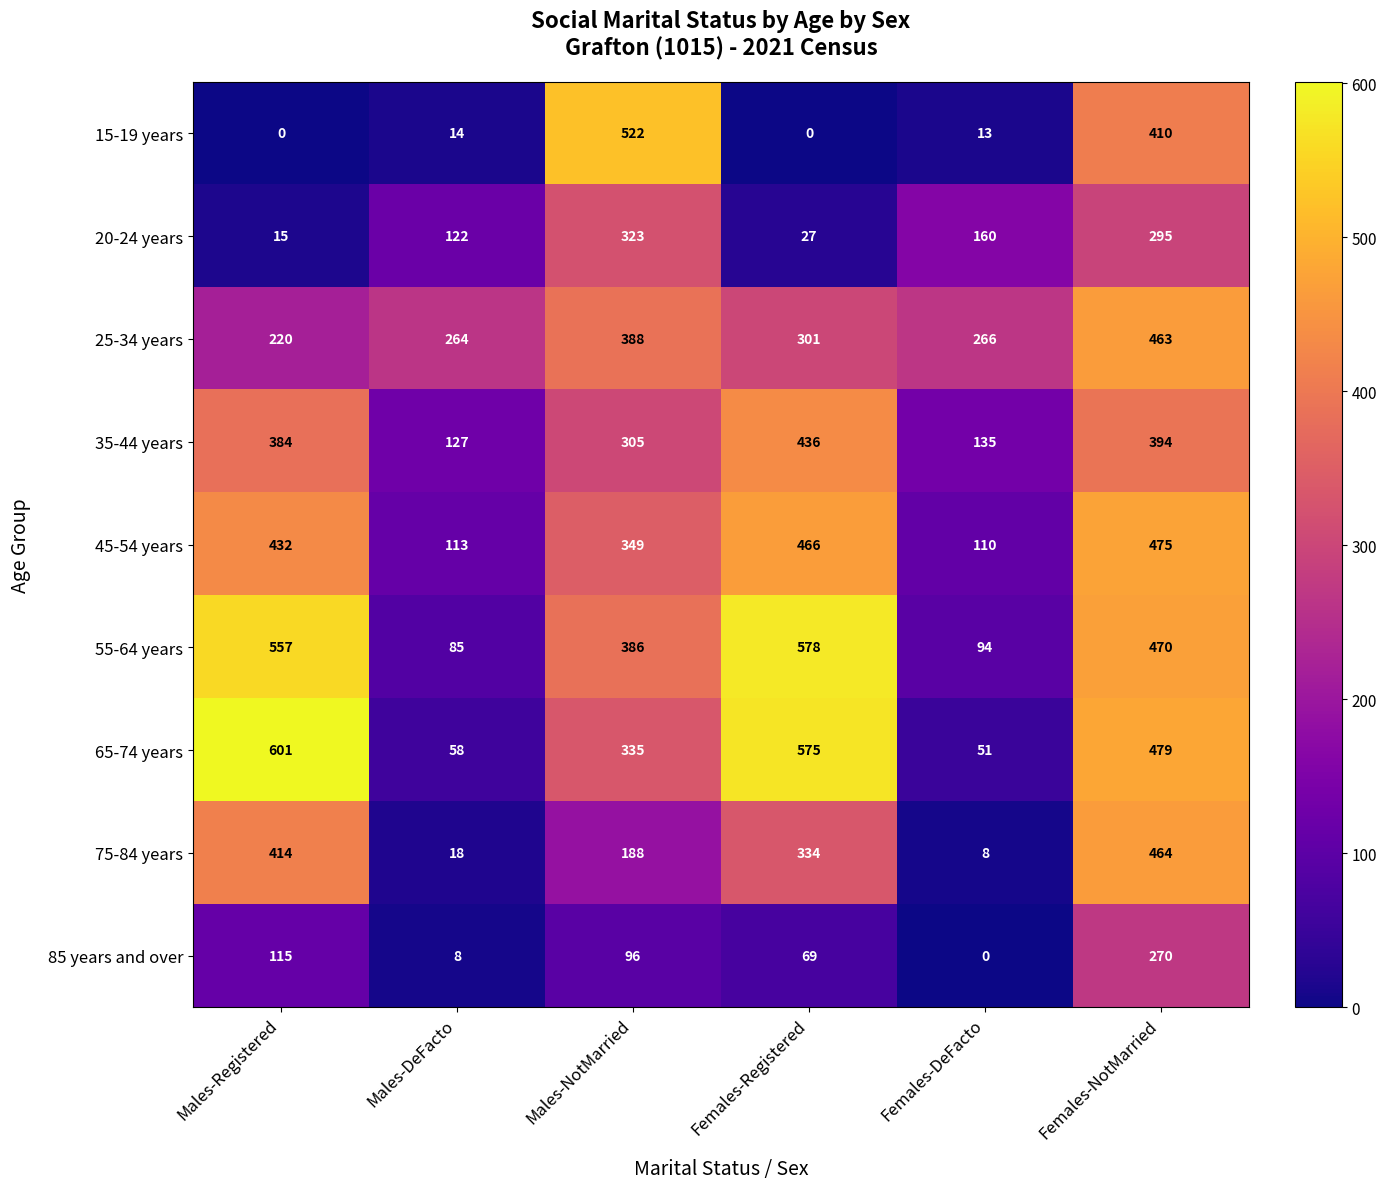

At which category is the sum across all series the highest?

Females-NotMarried